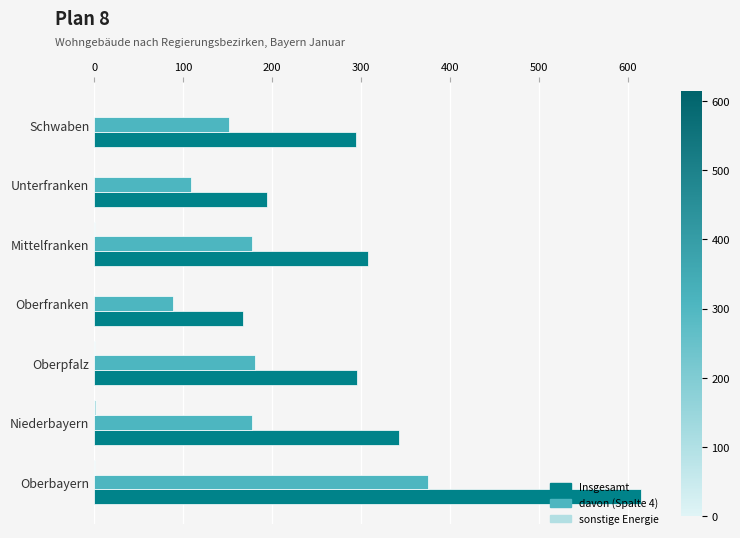

What is the average value of the Insgesamt series?

317